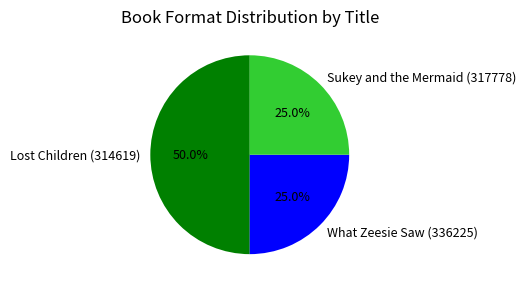

The Sukey and the Mermaid (317778) slice represents 36% of the pie. True or false?

False